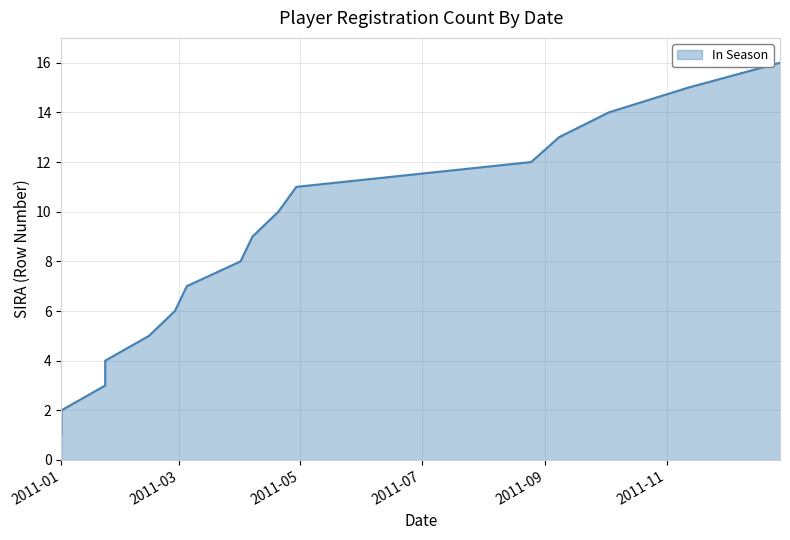

What is the sum of the values at 2011-09-08 and 2011-12-28?

29